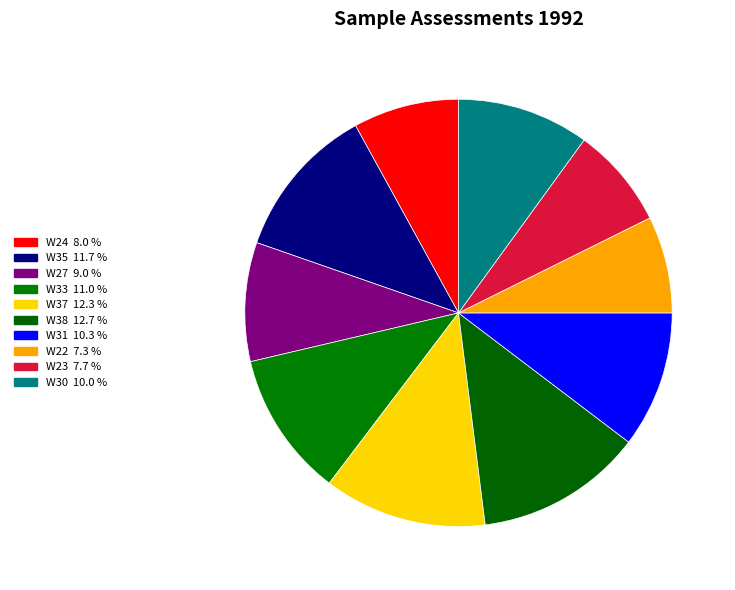

To the nearest percent, what percentage of the pie is W38?

13%